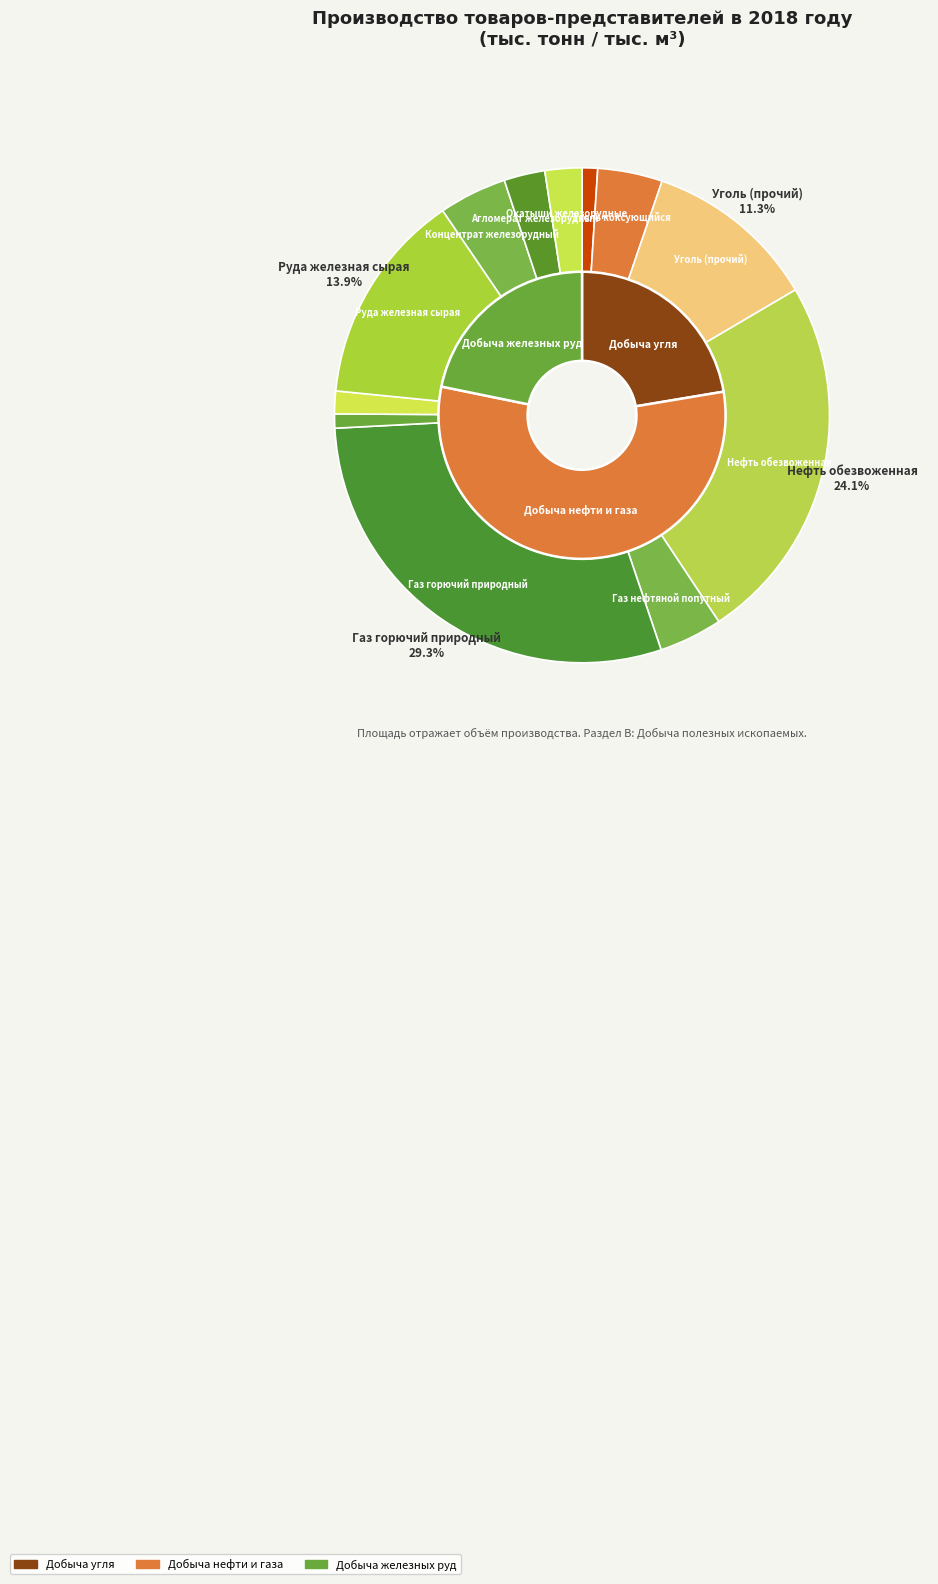

Is it true that Концентрат железорудный is 4% of the pie?

True